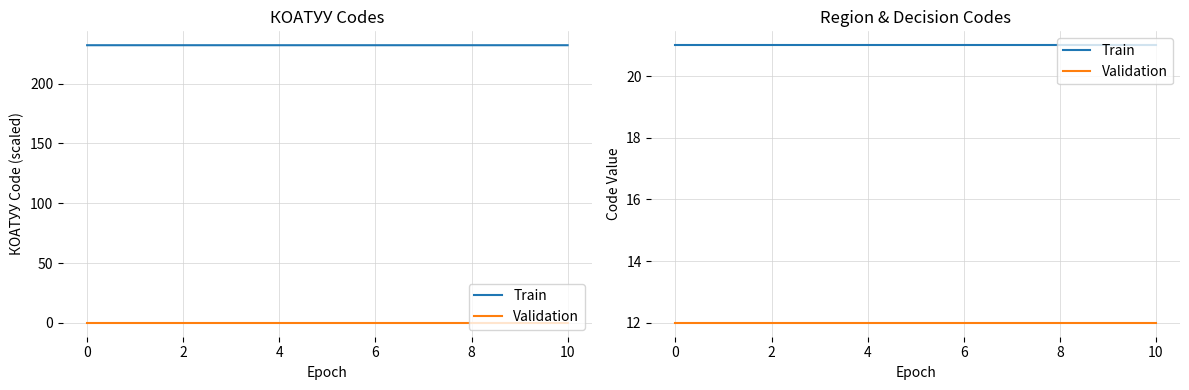

What is the label of the 1st point from the right?

10